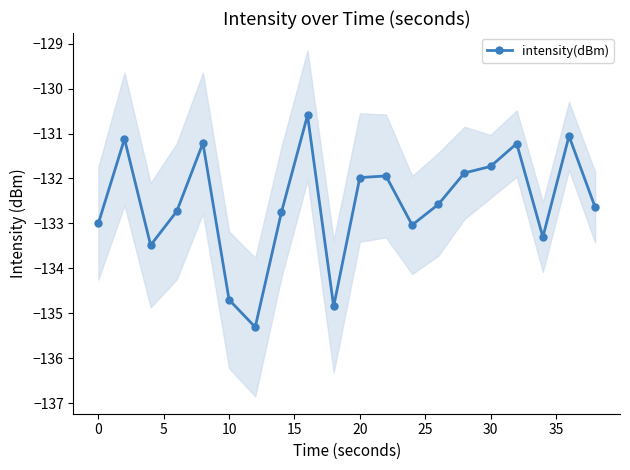

What is the lowest value of the intensity(dBm) series?

-135.3